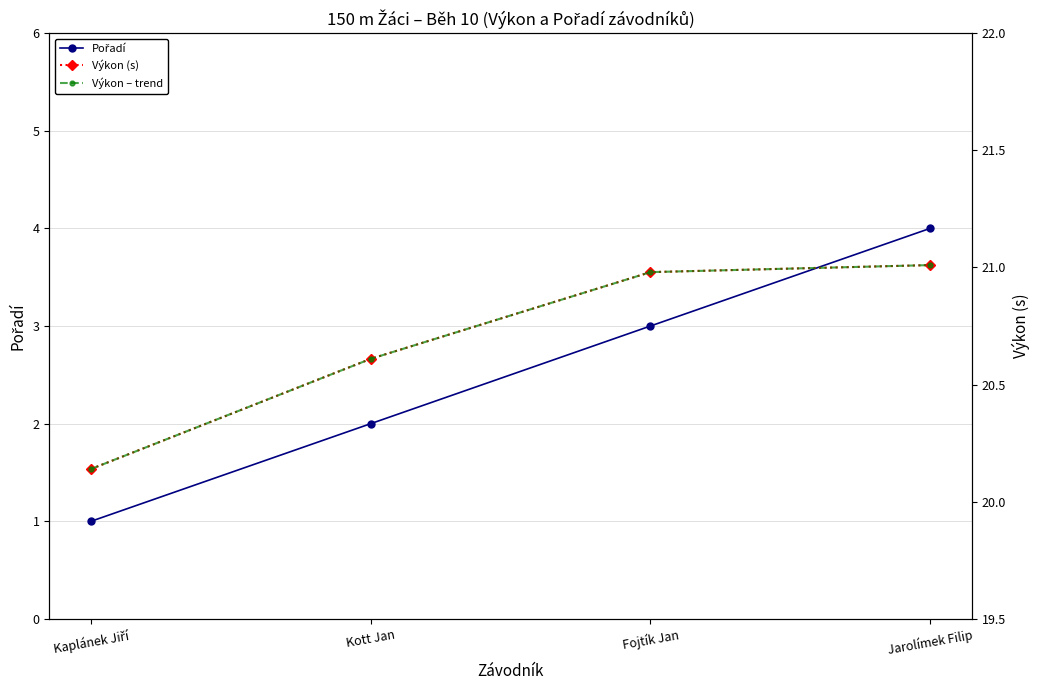

Where is Výkon – trend nearest to the value 20?

Kaplánek Jiří